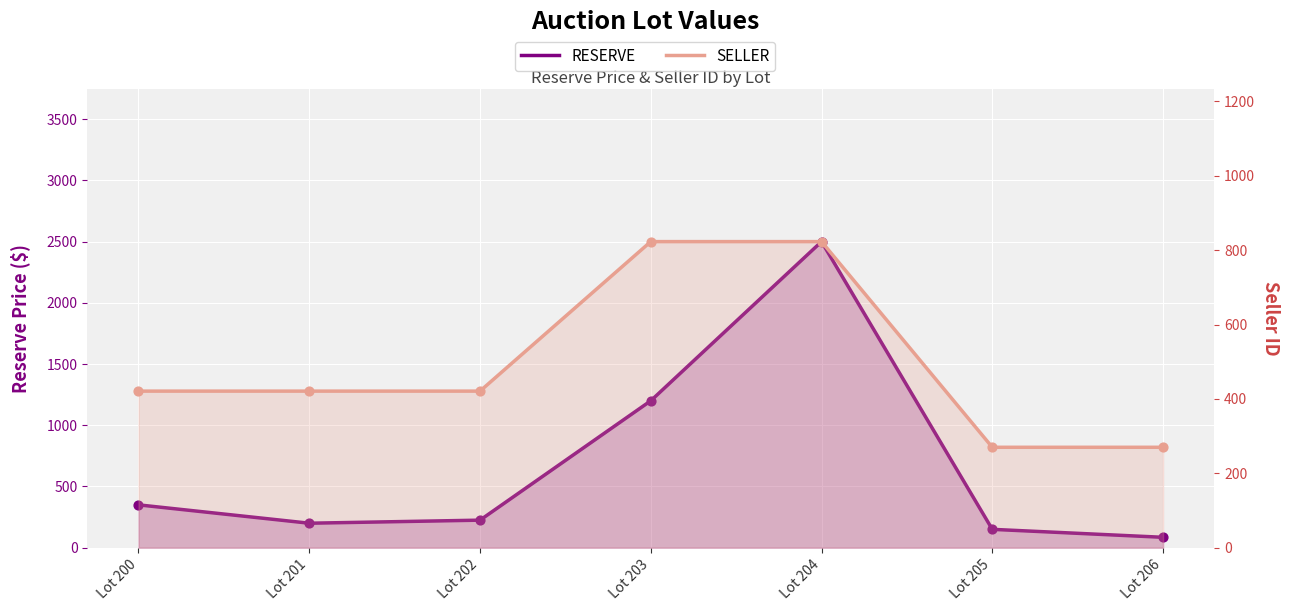

What are all the series names shown in the legend?

RESERVE, SELLER